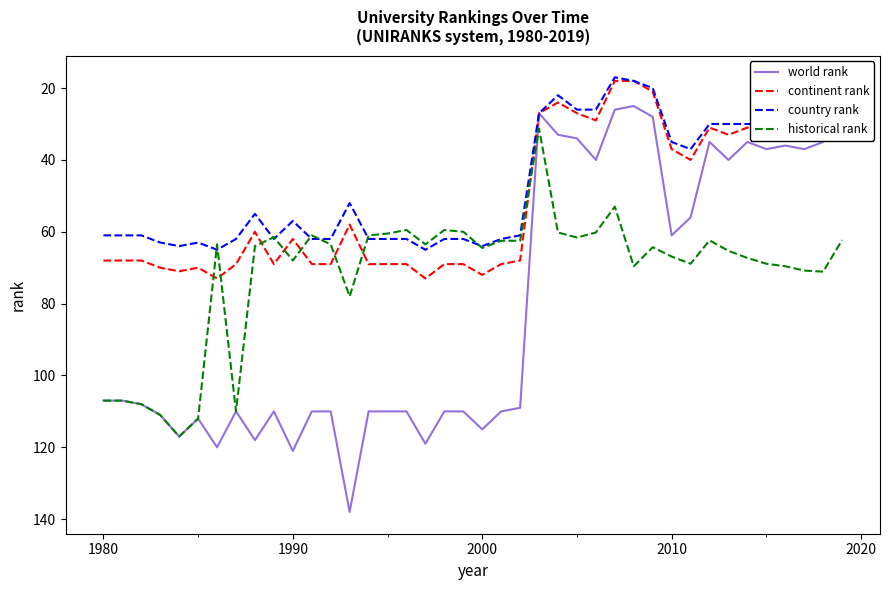

Which series has the largest range (max minus min)?

world rank